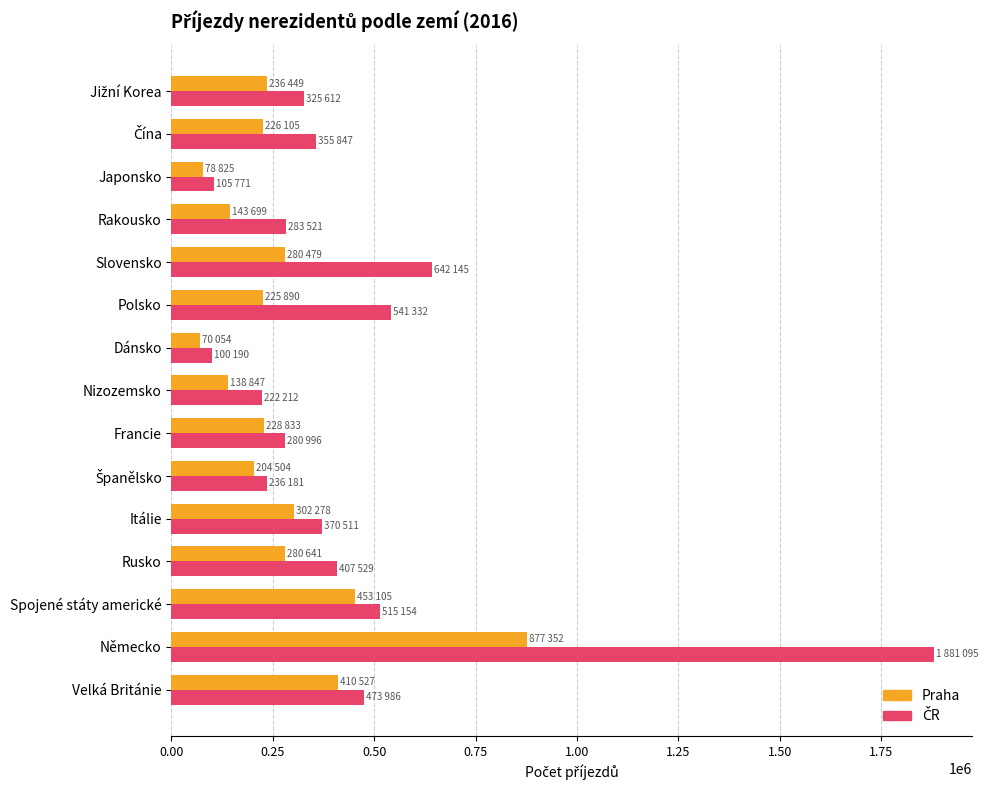

What is the total value across all series at Rusko?

688170